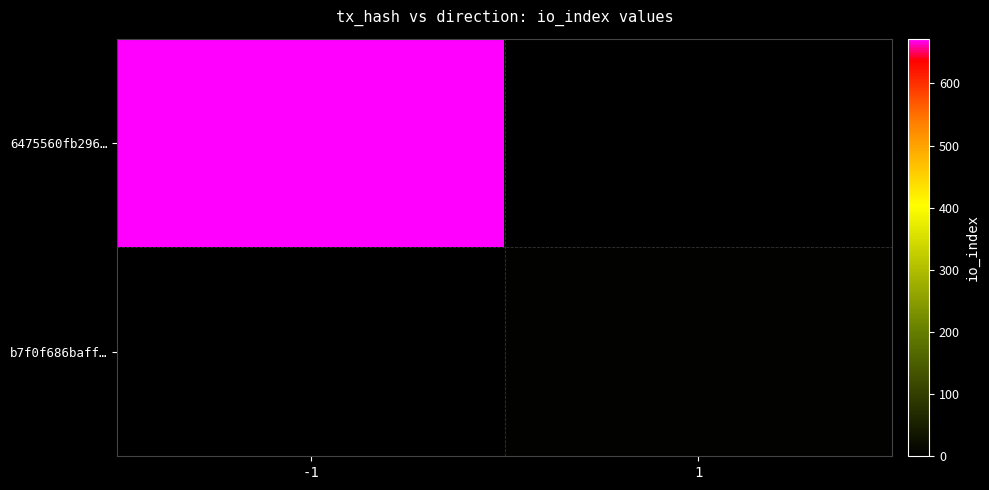

The 6475560fb296… series shows 672.0 at -1. True or false?

True